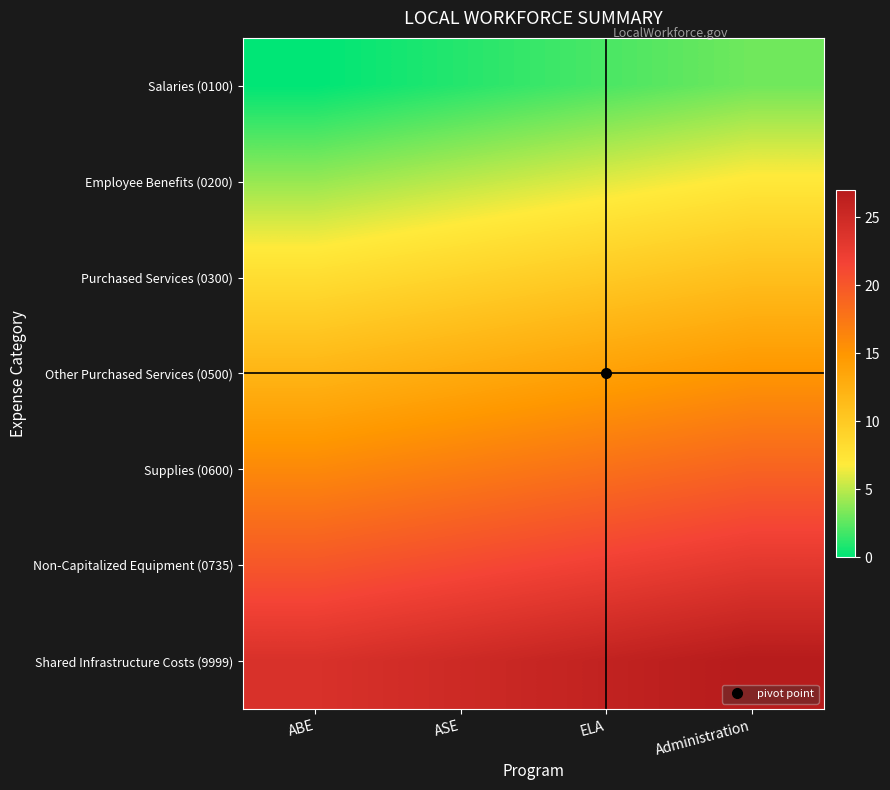

List the series in order of their overall mean, lowest first.

Salaries (0100), Employee Benefits (0200), Purchased Services (0300), Other Purchased Services (0500), Supplies (0600), Non-Capitalized Equipment (0735), Shared Infrastructure Costs (9999)